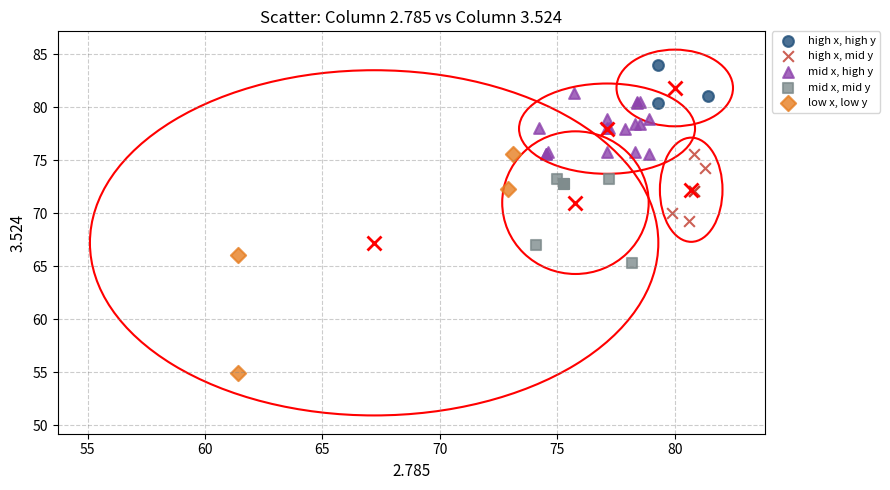

What are all the series names shown in the legend?

high x, high y, high x, mid y, mid x, high y, mid x, mid y, low x, low y